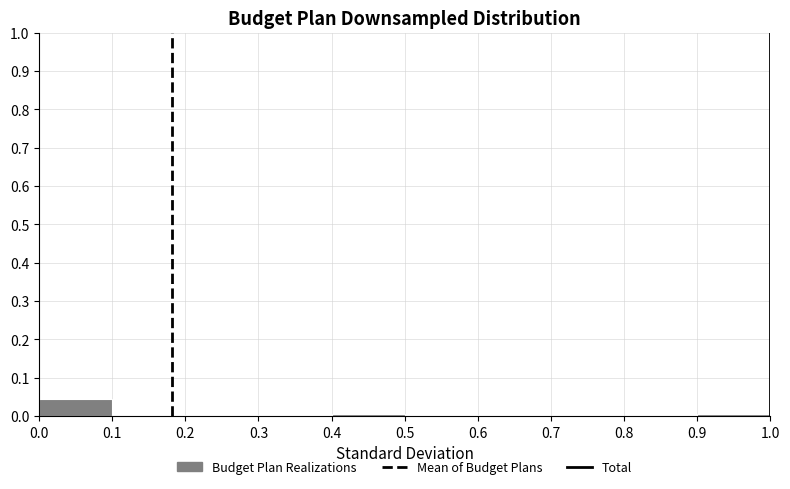

Reading left to right, transcribe this chart: for each bar, give the range it covers on the x-axis and its height. The values are not printed on the chart, so give them approximately, as read against the axis.

0.0 to 0.1: 0.05
0.1 to 0.2: under 0.01
0.2 to 0.3: under 0.01
0.3 to 0.4: under 0.01
0.4 to 0.5: under 0.01
0.5 to 0.6: under 0.01
0.6 to 0.7: 0
0.7 to 0.8: 0
0.8 to 0.9: 0
0.9 to 1.0: under 0.01